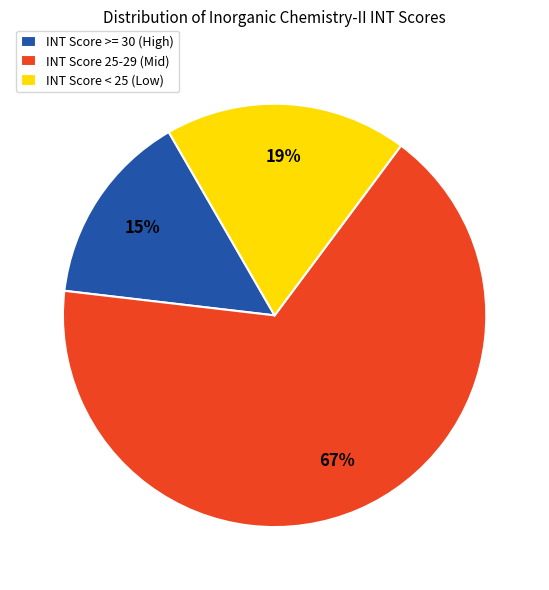

What percentage is the INT Score < 25 (Low) slice, to the nearest percent?

19%